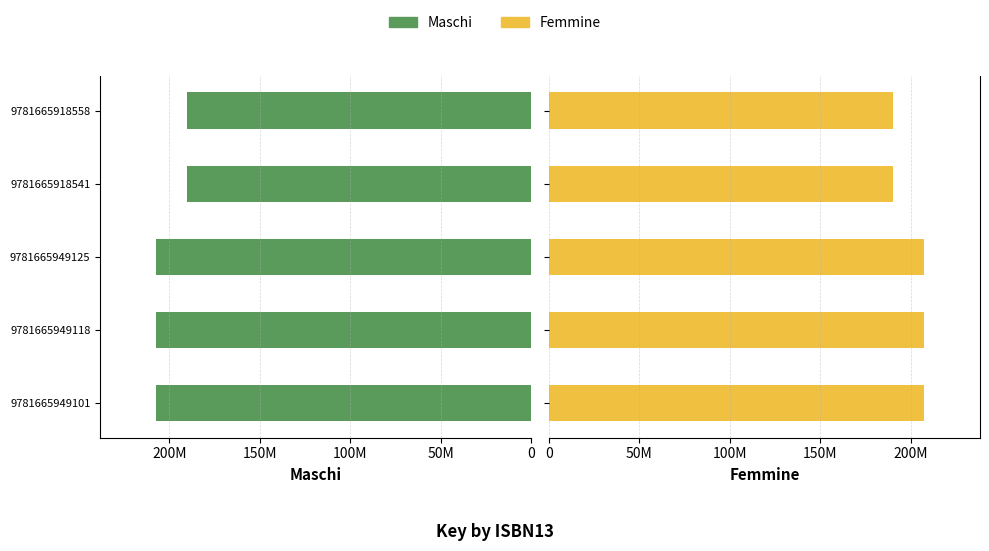

What is the total value across all series at 9781665918558?

380562690